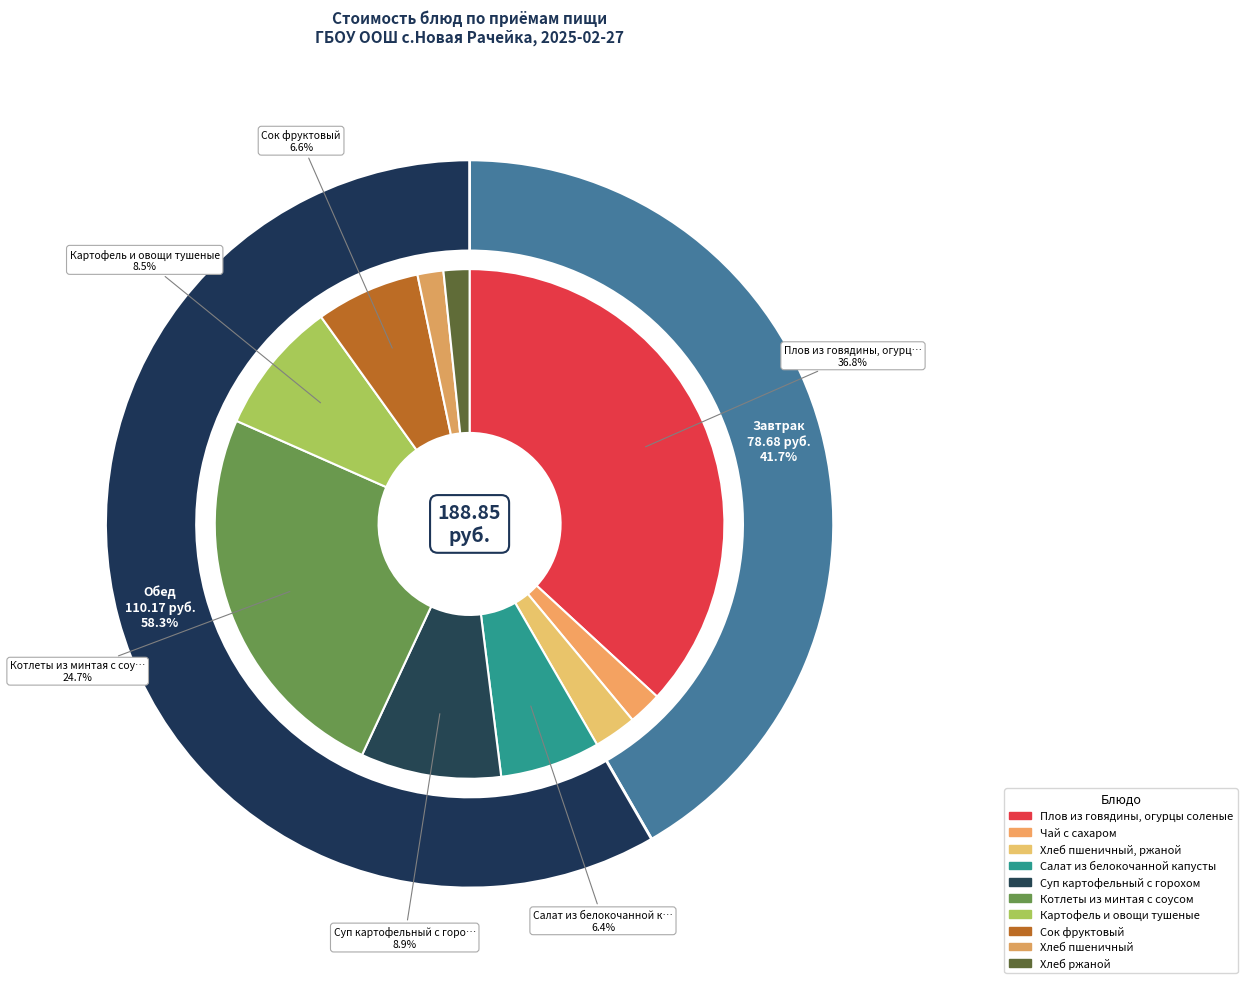

To the nearest percent, what is the average slice percentage?

10%